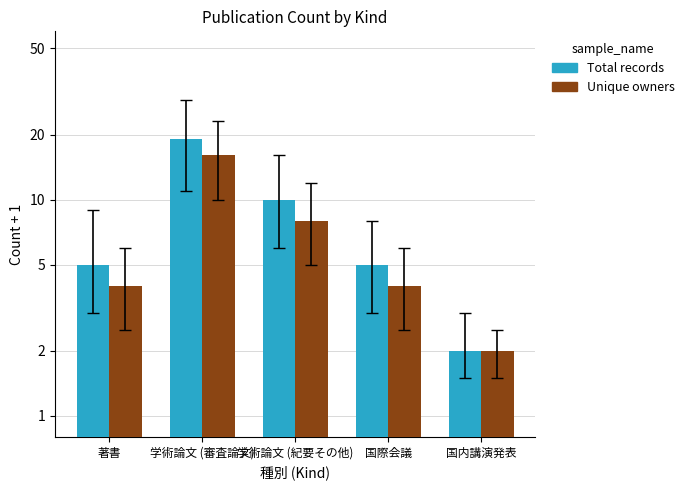

Which has a higher value, 学術論文 (審査論文) or 学術論文 (紀要その他)?

学術論文 (審査論文)